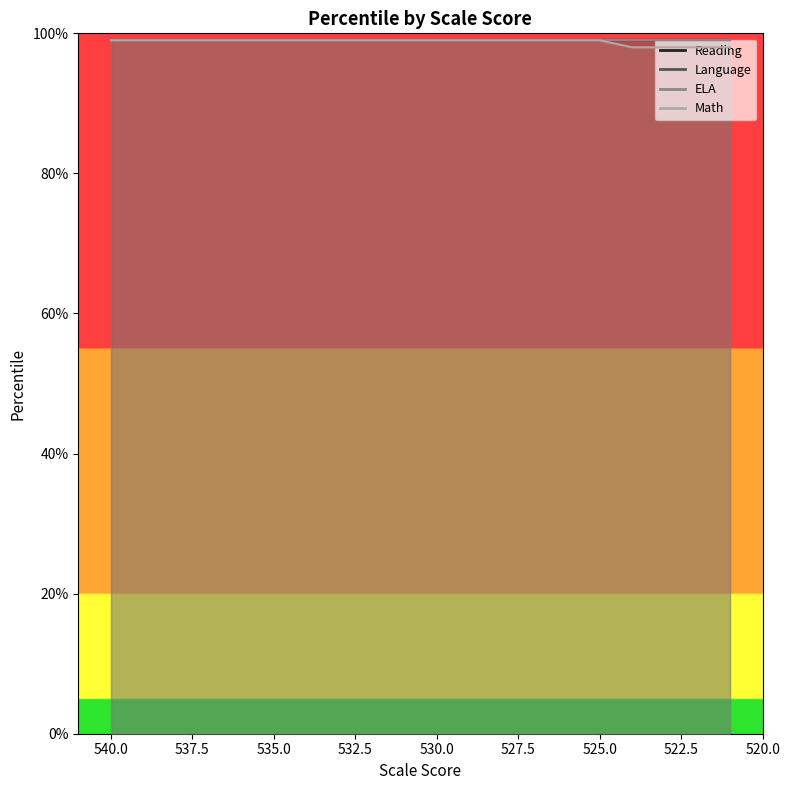

What is the difference between the second highest and second lowest values in the Math series?

1